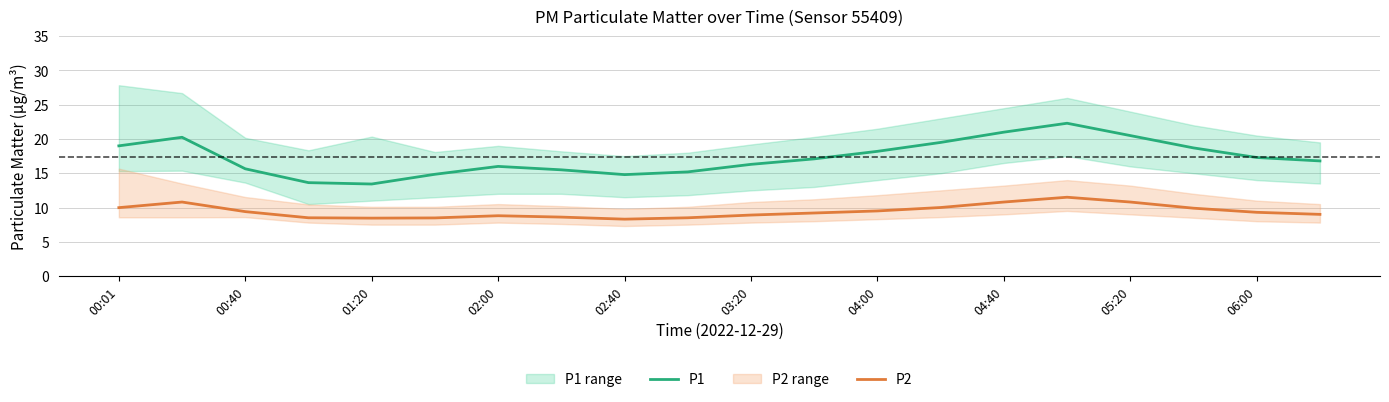

How many lines are shown in the chart?

2